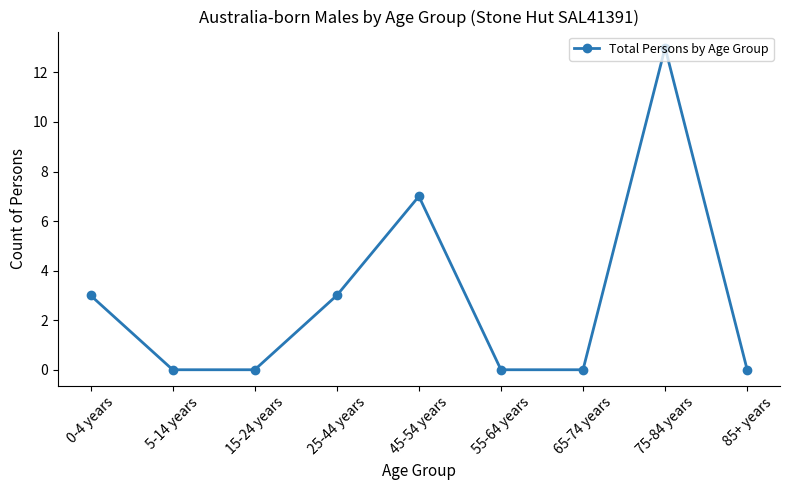

What is the change in value from 5-14 years to 25-44 years?

+3